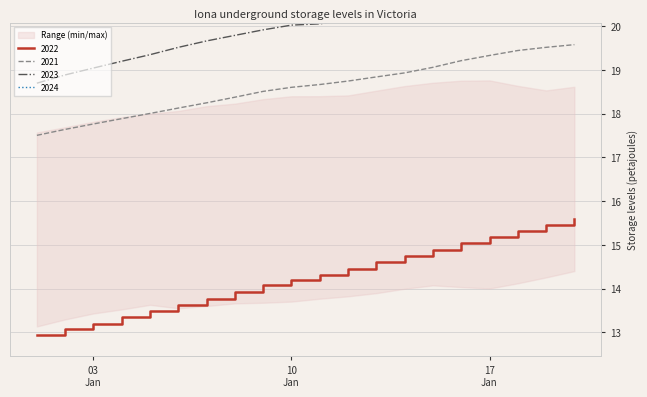

True or false: 2021 and 2022 cross at least once.

False